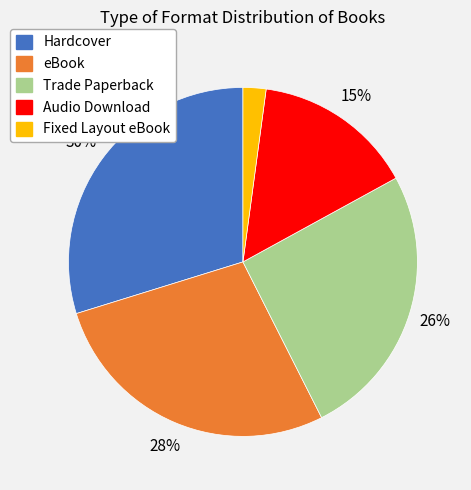

To the nearest percent, what is the difference between the largest and smallest slice percentages?

28%